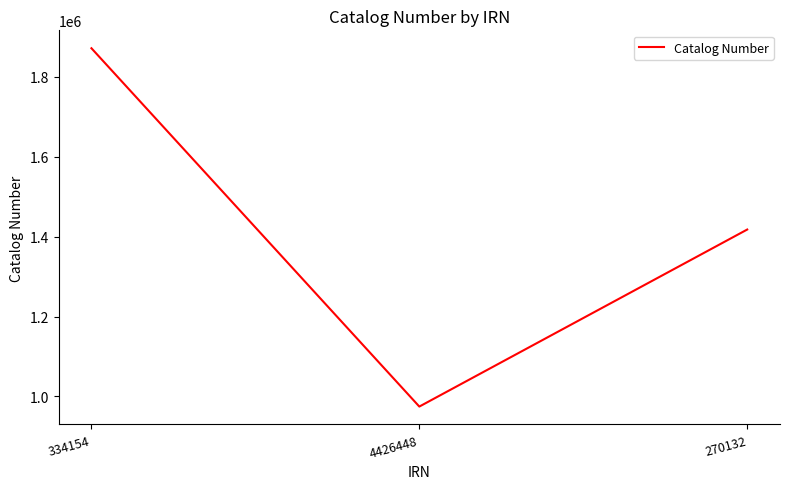

True or false: the data shows 1302242 at 334154.

False